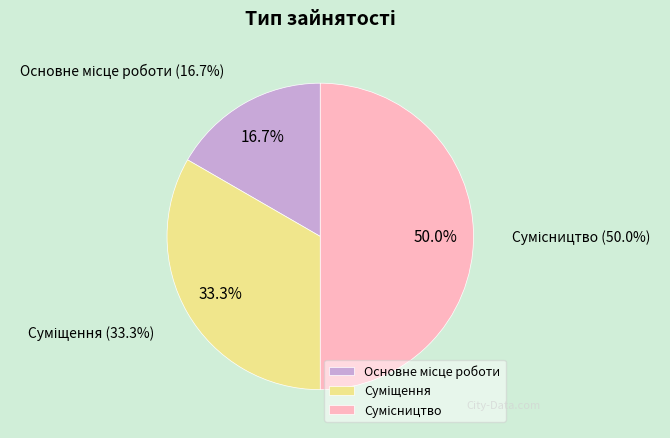

True or false: Сумісництво accounts for 56% of the total.

False